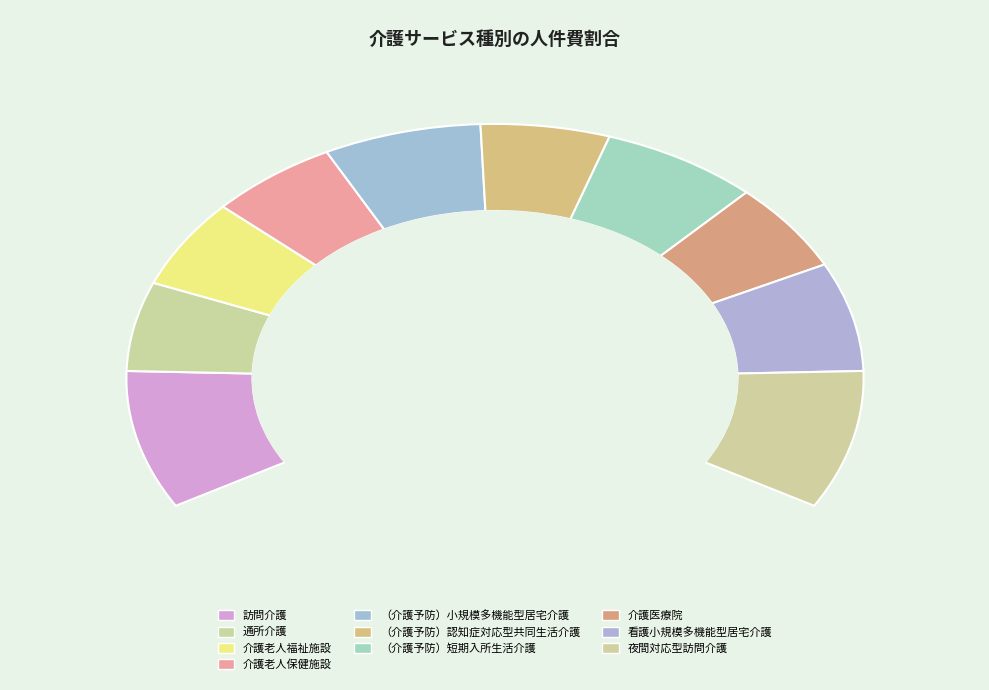

The （介護予防）小規模多機能型居宅介護 slice represents 10% of the pie. True or false?

True